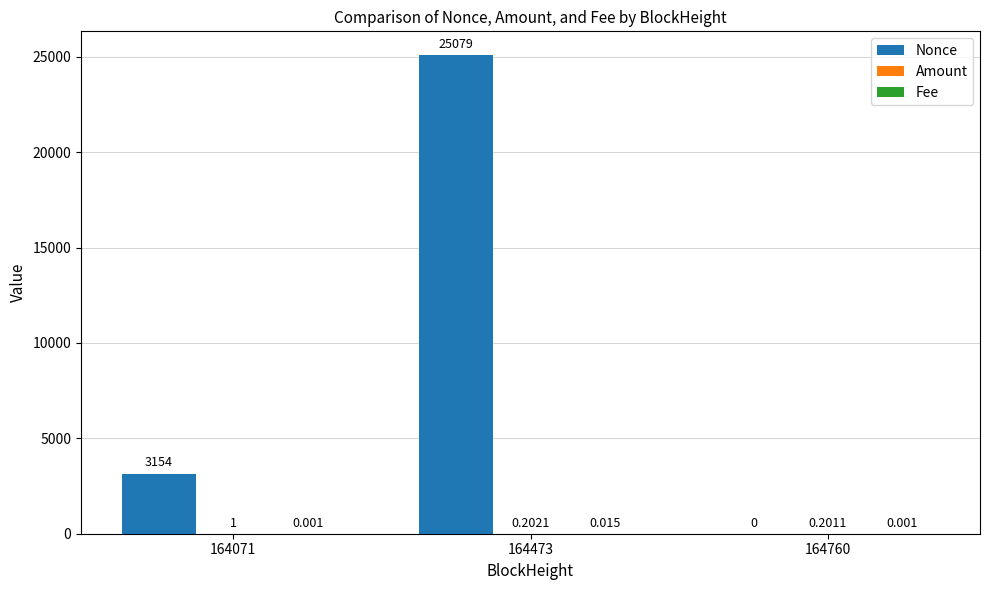

What is the sum of the Nonce values at 164071 and 164760?

3154.0